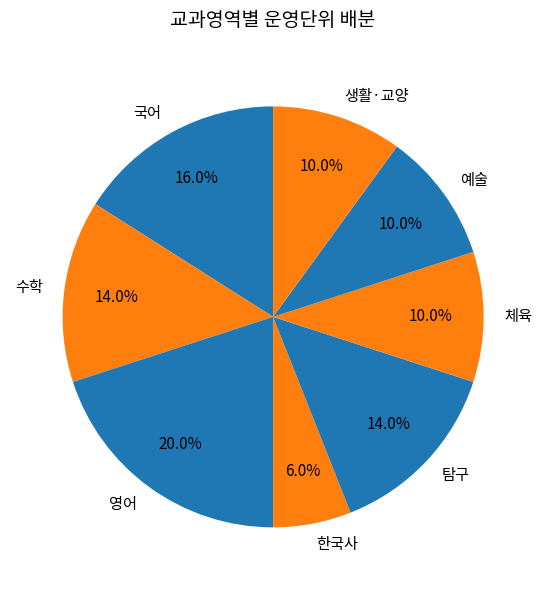

What is the ratio of the value at 수학 to the value at 생활·교양?

1.4